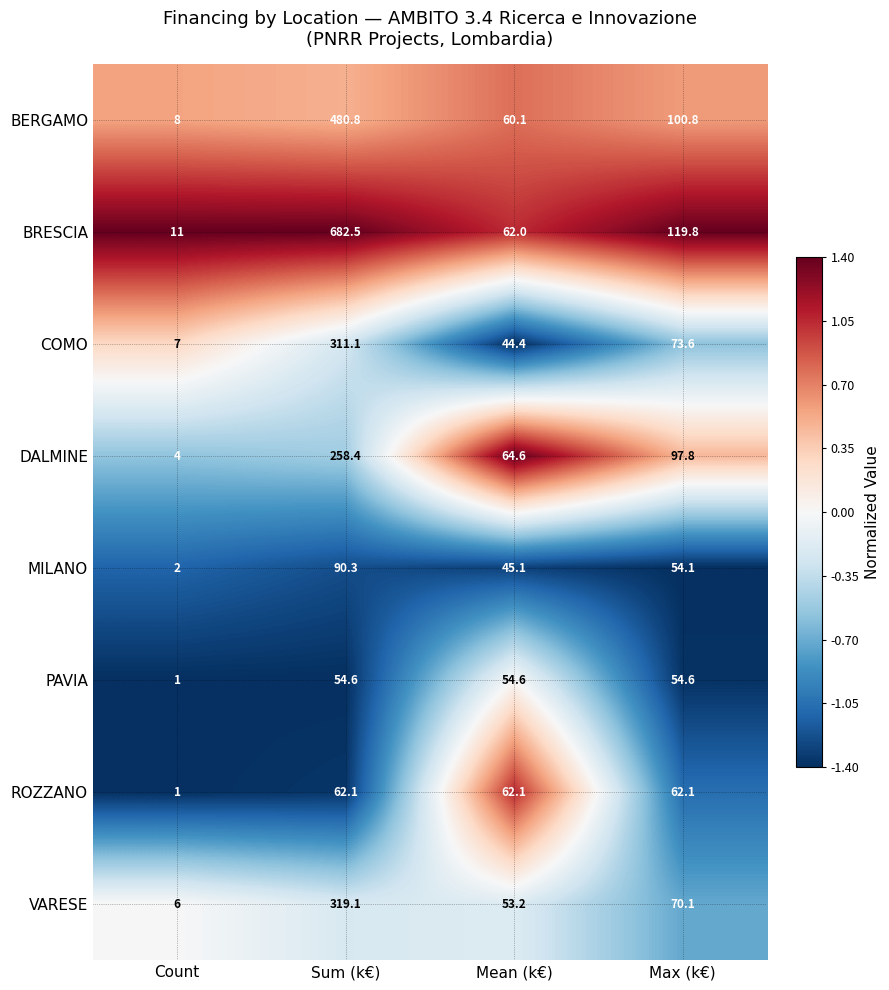

At which category is the sum across all series the highest?

Sum (k€)